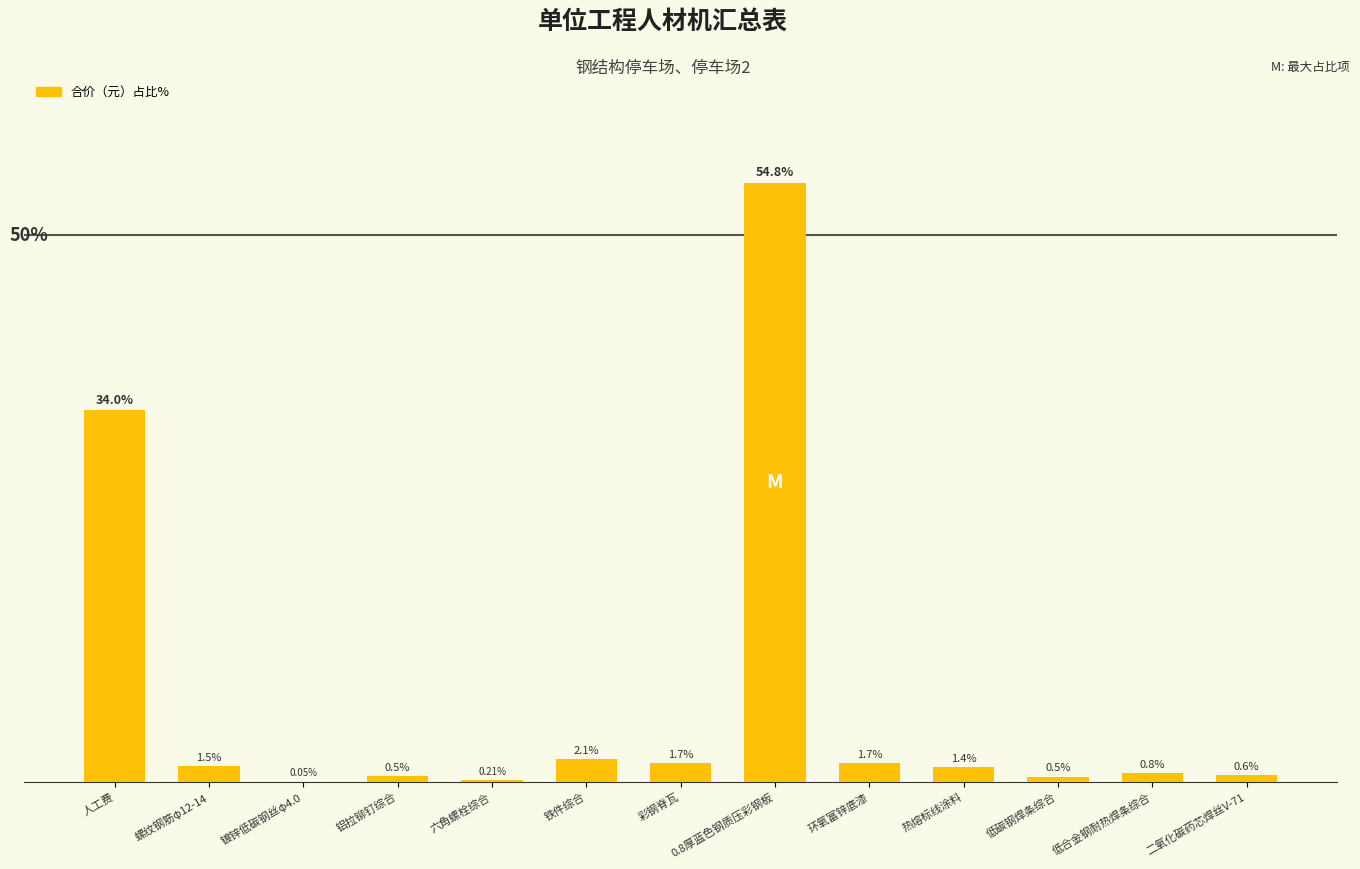

At which label is the value closest to 27?

人工费